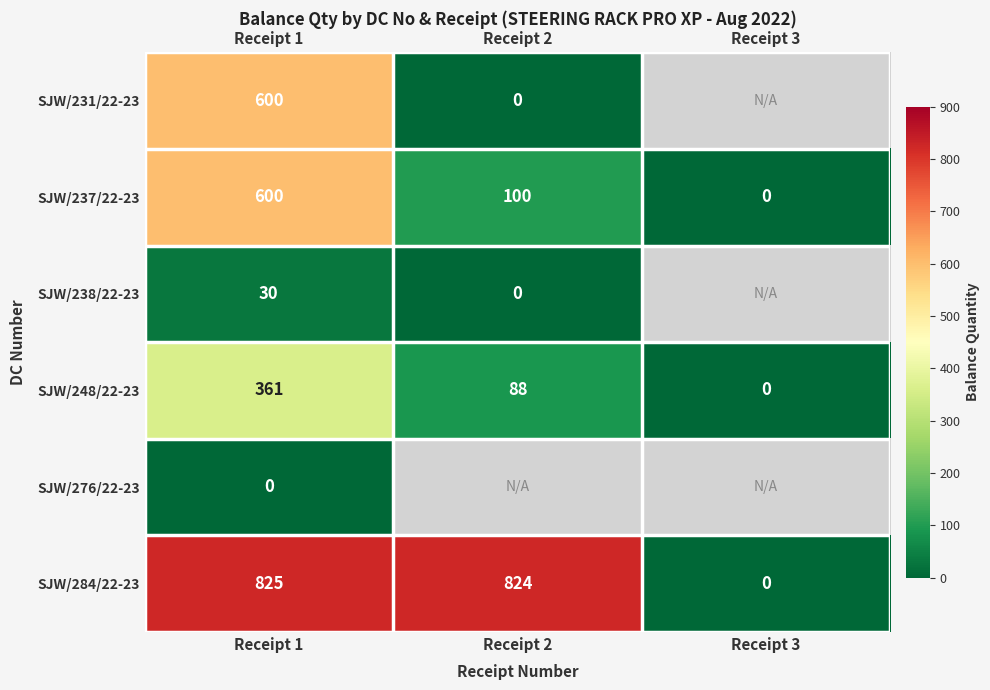

The value of SJW/231/22-23 at Receipt 1 is 316.4. True or false?

False